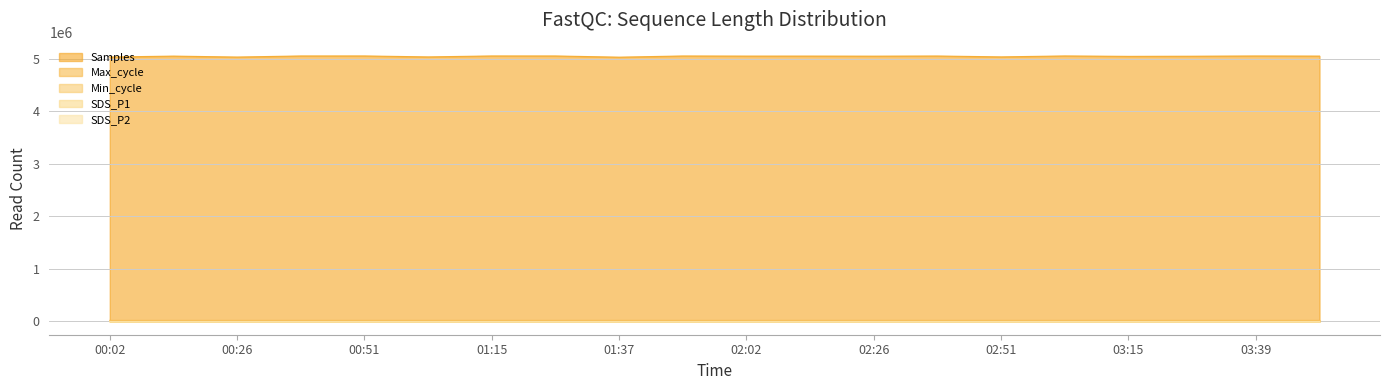

Reading left to right, transcribe all the data shown in this chart.

Samples: 5034668.0	5051904.0	5034162.0	5054601.0	5054936.0	5037004.0	5054847.0	5054497.0	5031740.0	5054319.0	5052089.0	5052198.0	5050796.0	5053805.0	5037334.0	5054984.0	5046995.0	5049735.0	5054319.0	5052140.0
Max_cycle: 20029.0	20045.0	20029.0	20047.0	20031.0	20036.0	20044.0	20052.0	20474.0	19940.0	20055.0	20157.0	20386.0	20033.0	20041.0	20092.0	20028.0	20025.0	19940.0	20044.0
SDS_P1: 21.8	25.9	15.4	29.1	16.7	17.1	19.6	25.1	24.2	20.0	18.9	26.6	21.8	23.8	24.4	20.0	19.8	21.9	24.2	19.5
SDS_P2: 8.9	7.3	7.9	9.5	7.1	7.1	7.2	9.7	8.8	8.9	7.7	9.2	9.9	7.5	9.0	8.9	8.3	9.5	8.8	9.2